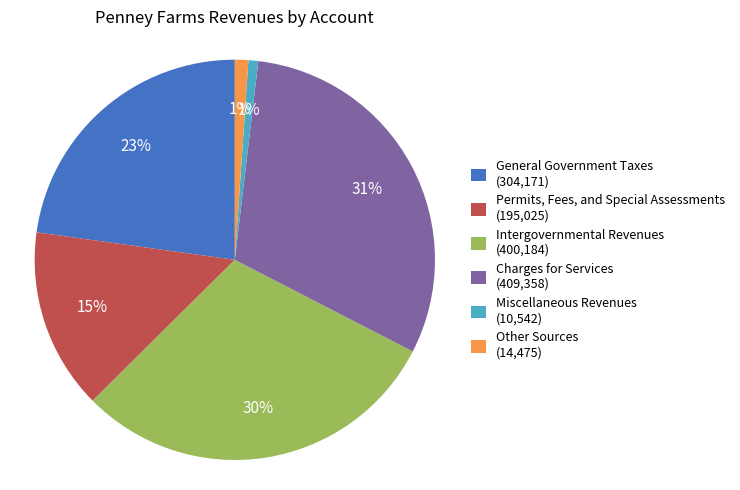

Which category has the biggest portion of the pie?

Charges for Services